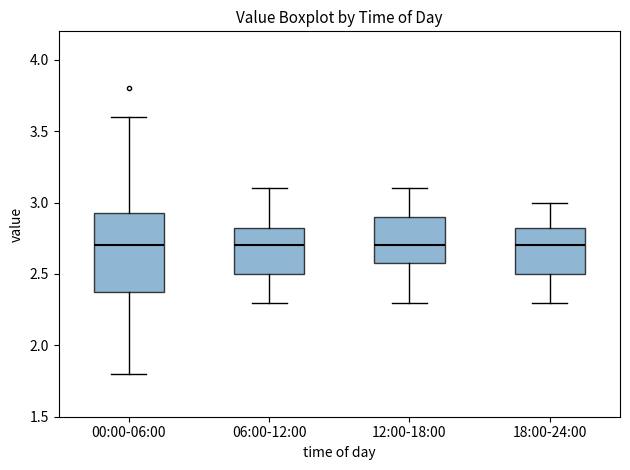

Where is the upper edge of the box for 00:00-06:00 on the y-axis? The values are not printed on the chart, so give them approximately, as read against the axis.

2.95